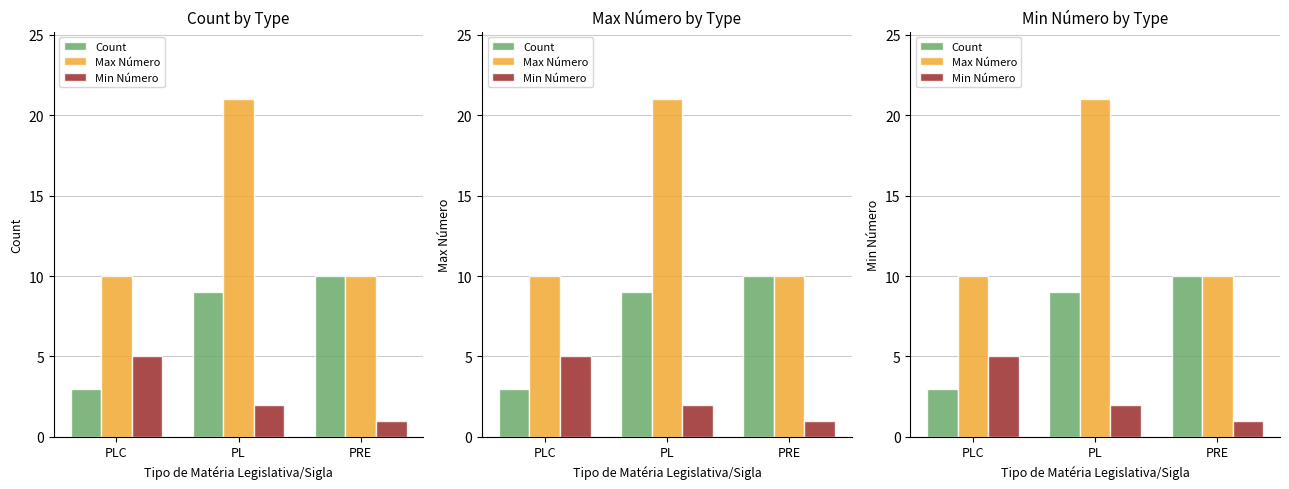

How many bars are there in each group?

3